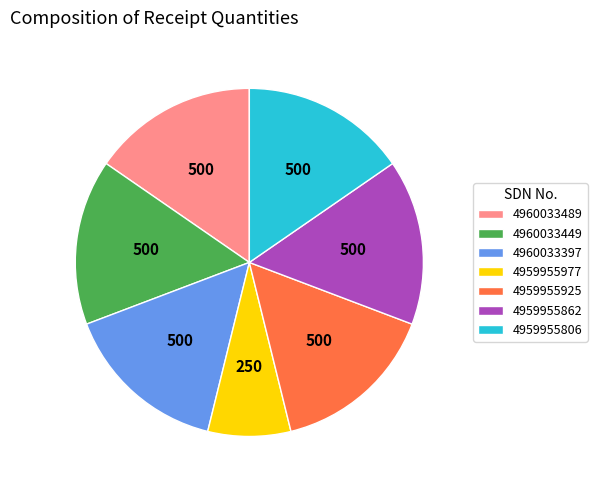

Count the number of slices in the pie.

7